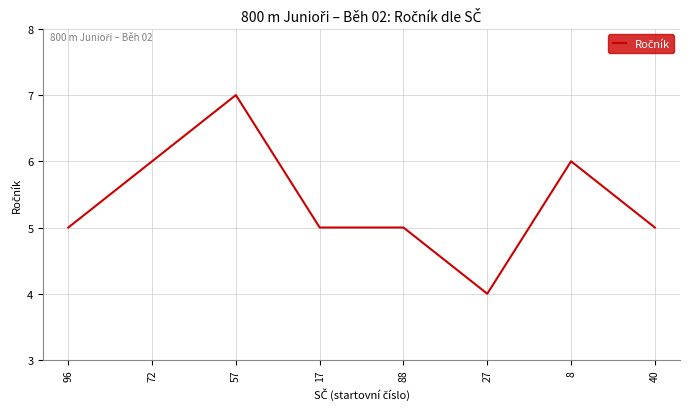

What is the approximate value at 8?

6